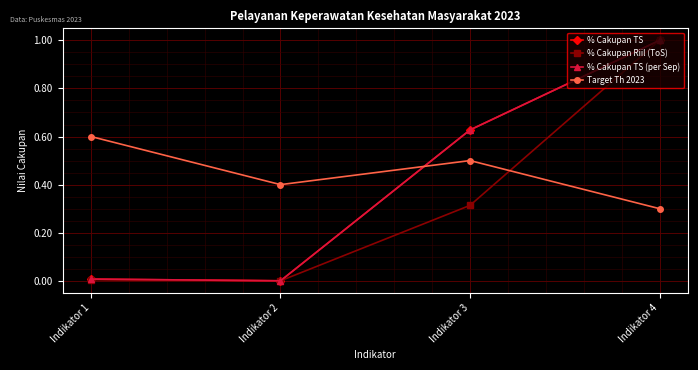

Does the chart have visible grid lines?

Yes